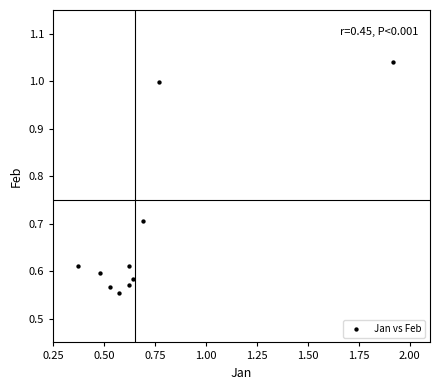

What is the average X value?

0.7